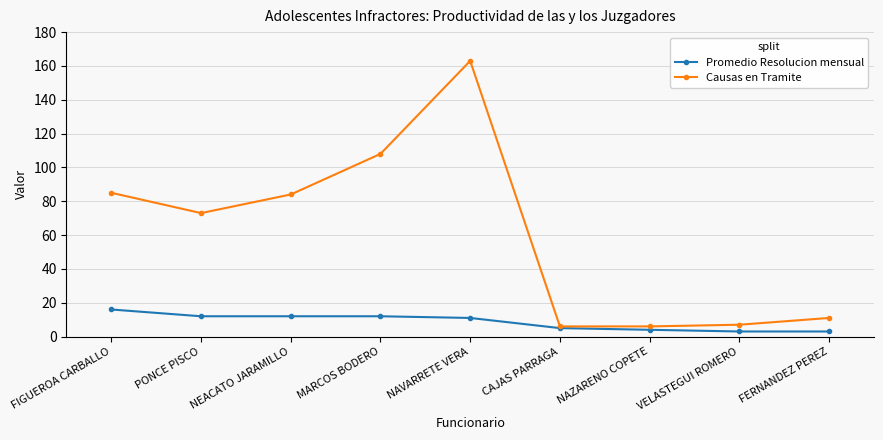

Which series changed the most between CAJAS PARRAGA and FERNANDEZ PEREZ?

Causas en Tramite